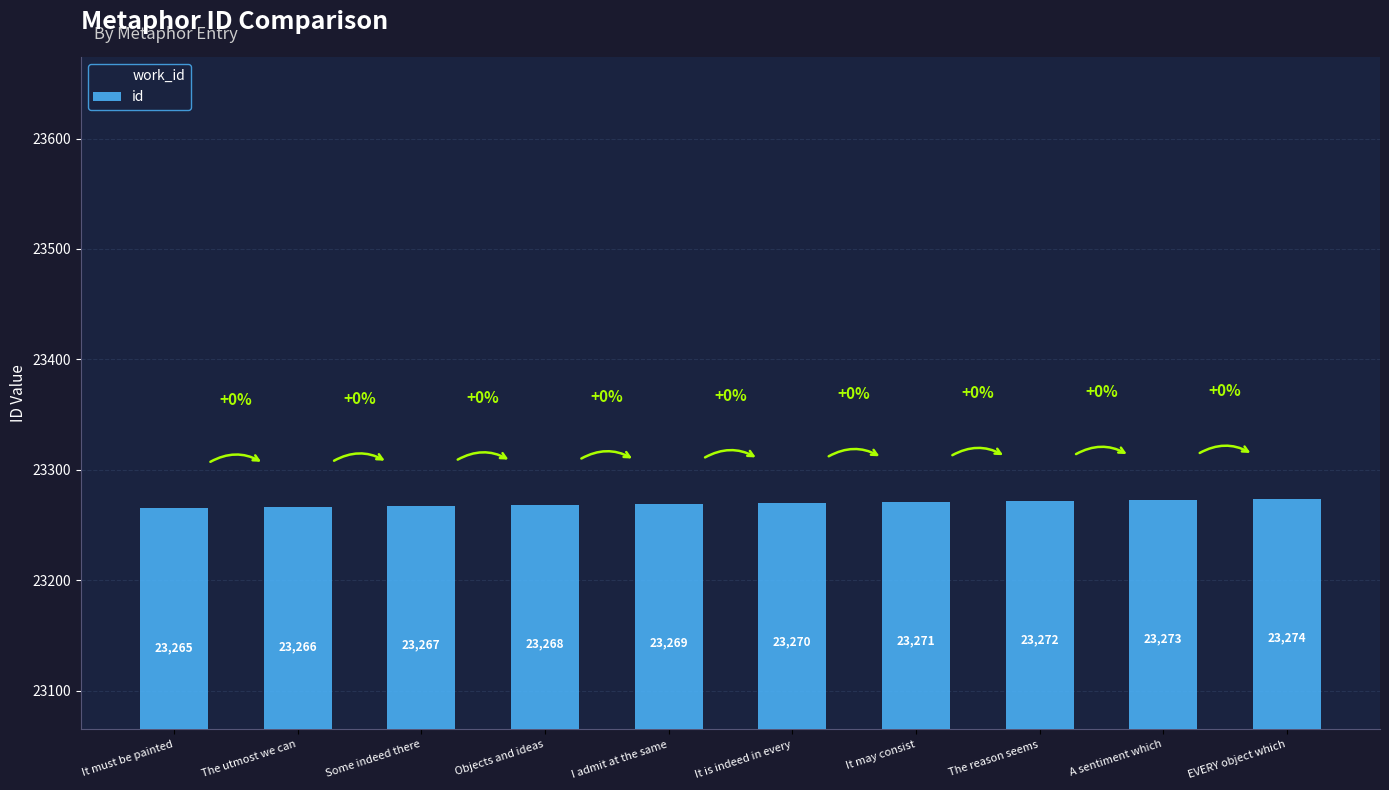

Is it true that id equals 23270 at It is indeed in every?

True